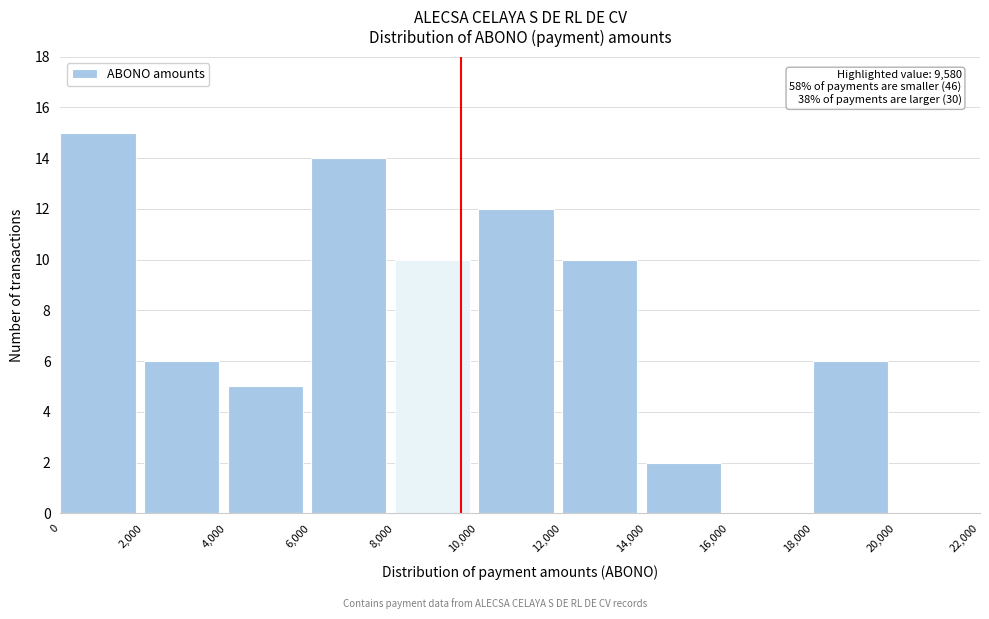

Which range on the x-axis has the tallest bar?

0 to 2,000